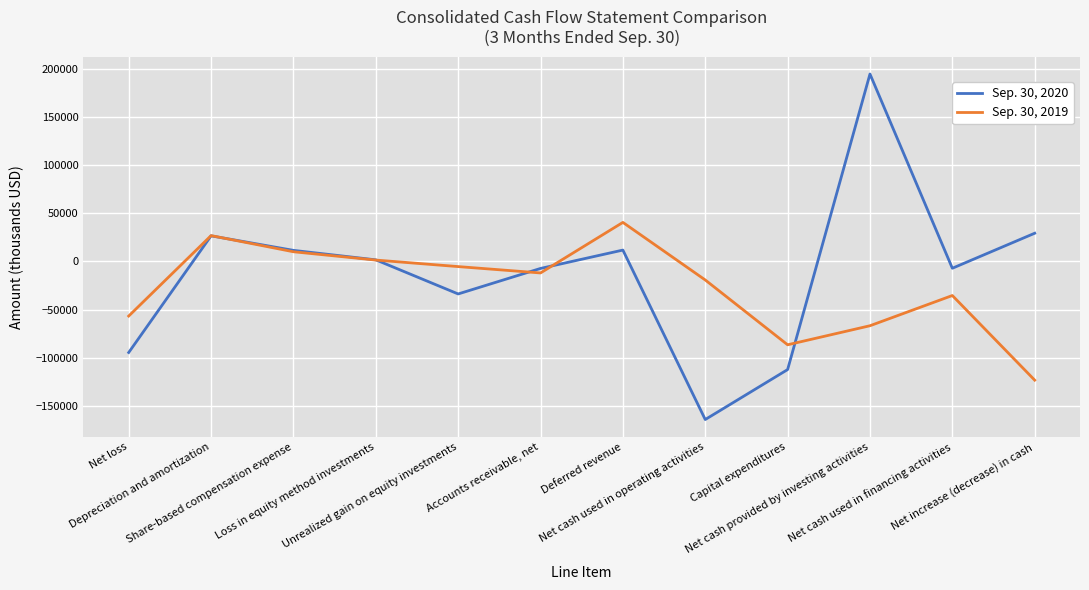

How many categories are shown in the chart?

12